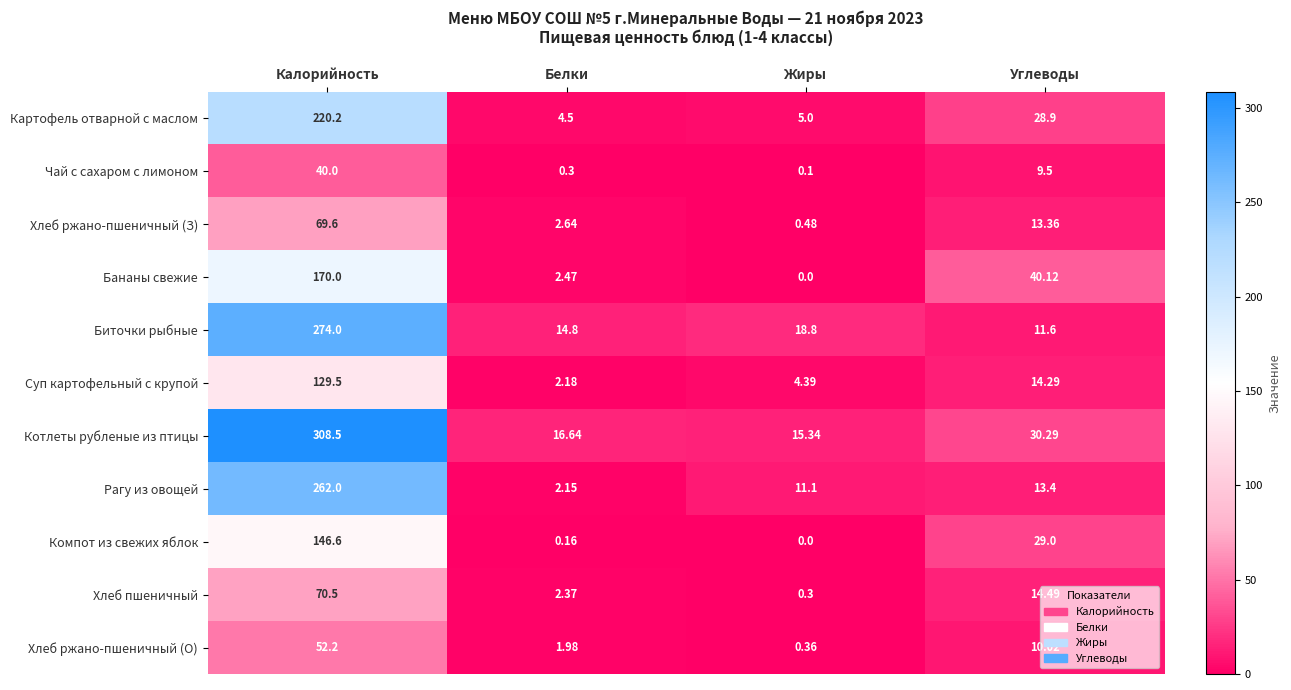

What is the total value across all series at Белки?

50.2